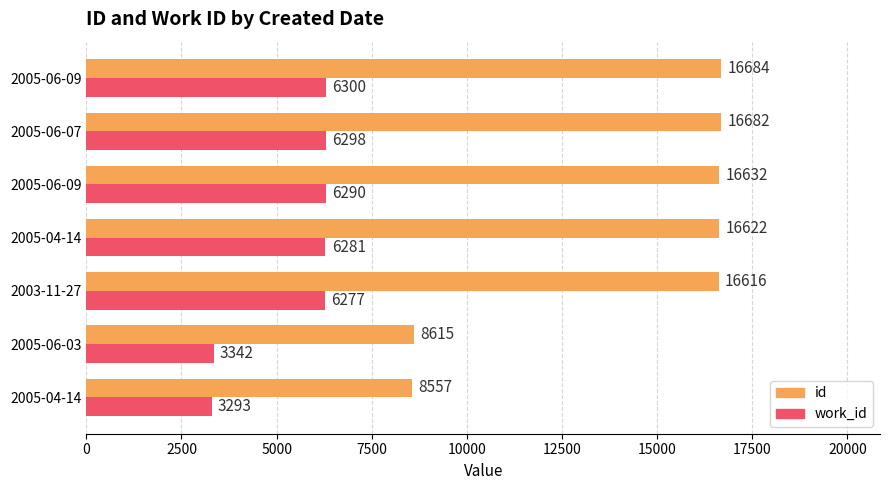

How many data points in work_id are less than 6281?

3